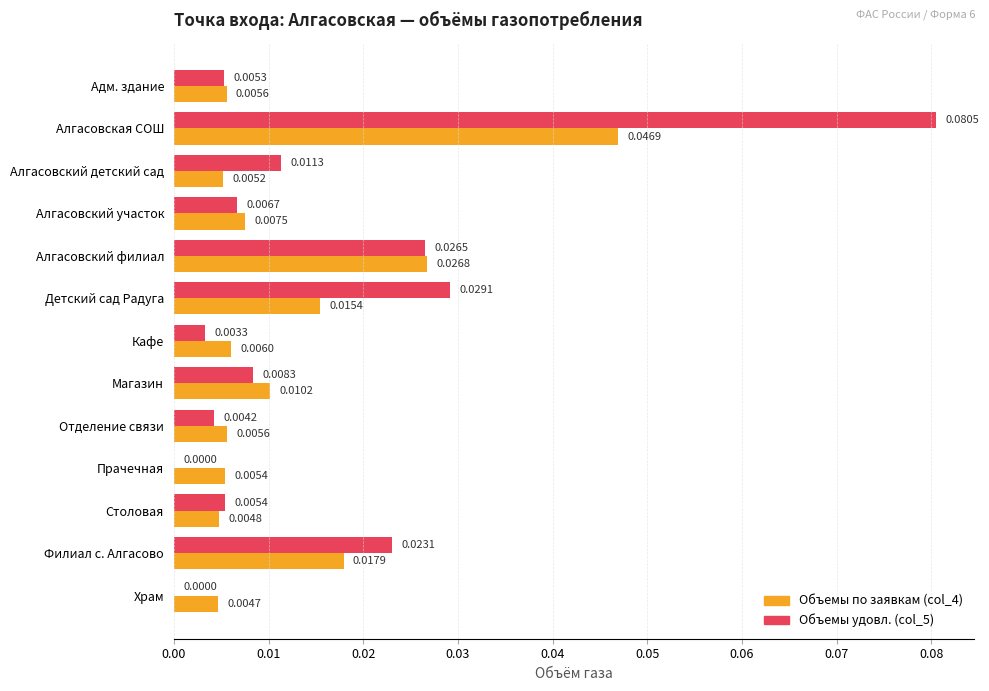

Which series changed the most between Адм. здание and Прачечная?

Объемы удовл. (col_5)